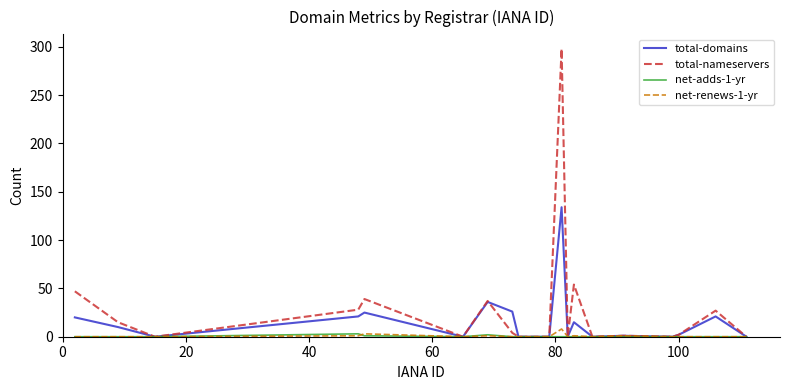

Which series has the largest total across all categories?

total-nameservers